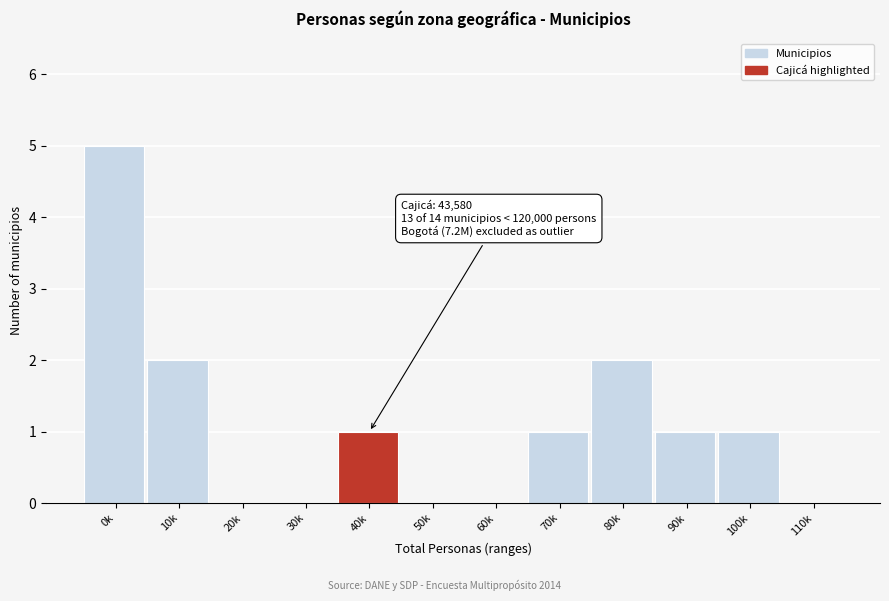

Reading left to right, transcribe all the data shown in this chart.

0k=5	10k=2	20k=0	30k=0	40k=1	50k=0	60k=0	70k=1	80k=2	90k=1	100k=1	110k=0